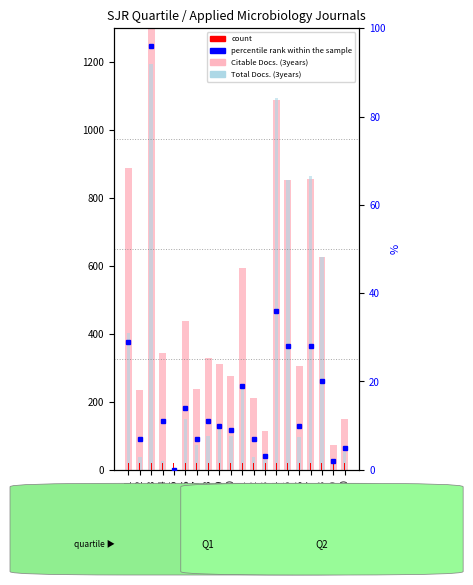

Between Rank7 and Rank20, which series saw the biggest shift?

Citable Docs. (3years)